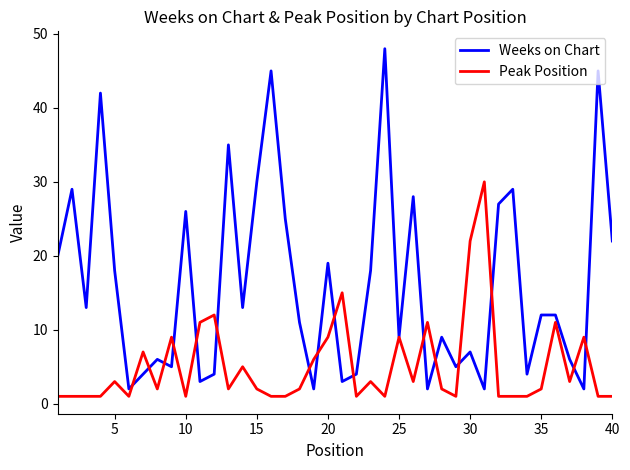

Which series has the largest range (max minus min)?

Weeks on Chart